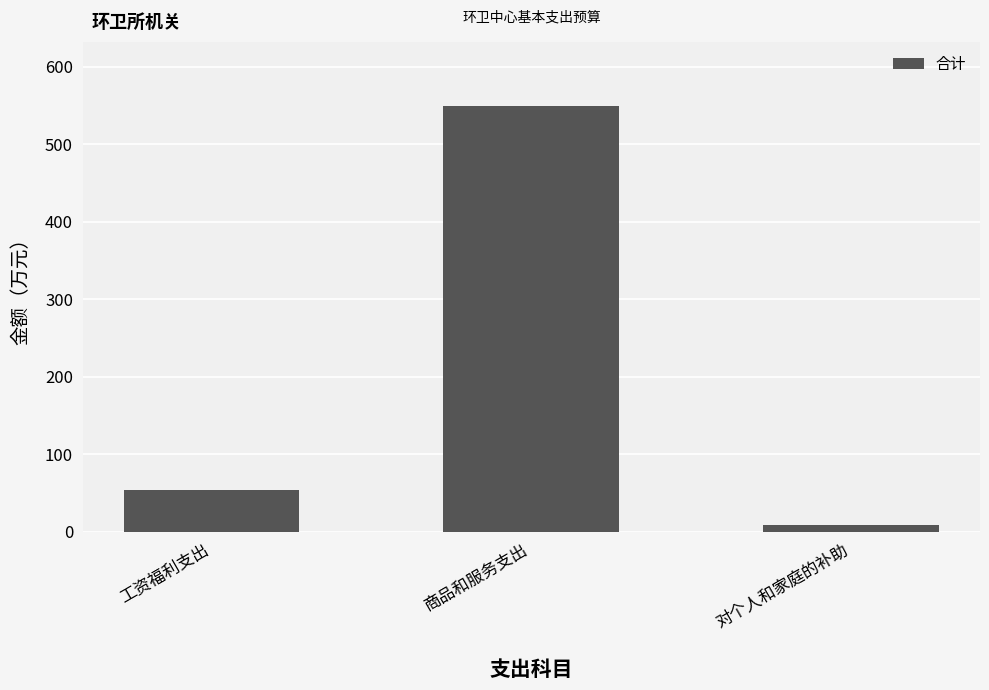

What is the change in value from 工资福利支出 to 商品和服务支出?

+496.0